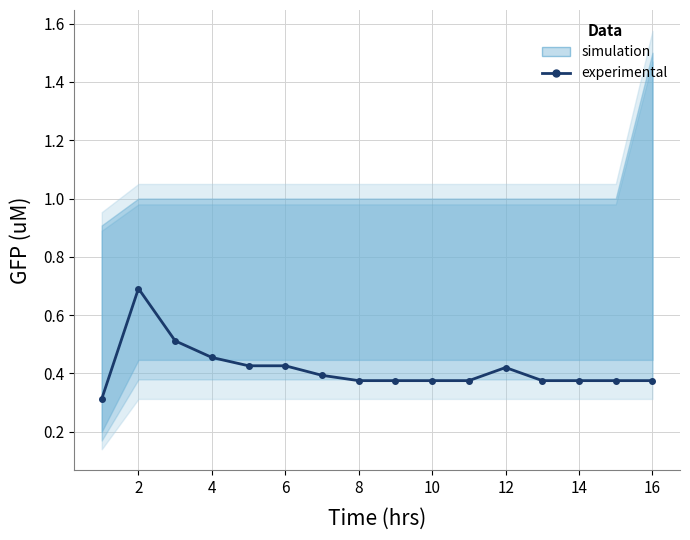

The chart shows a value of 0.6 at 16. True or false?

False